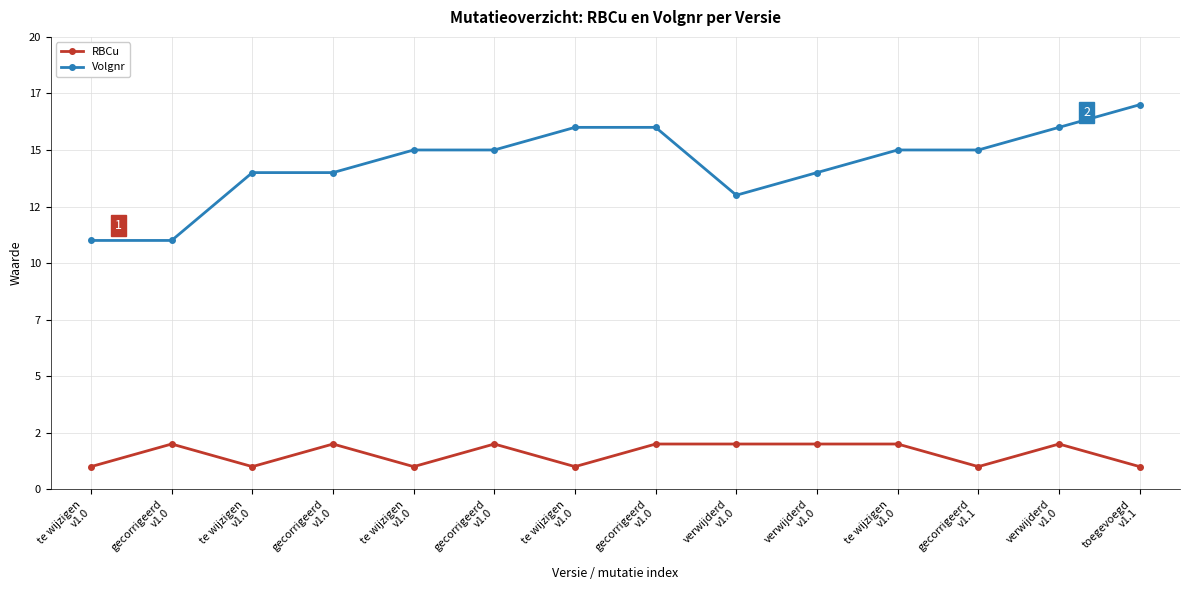

True or false: Volgnr and RBCu intersect in this chart.

False